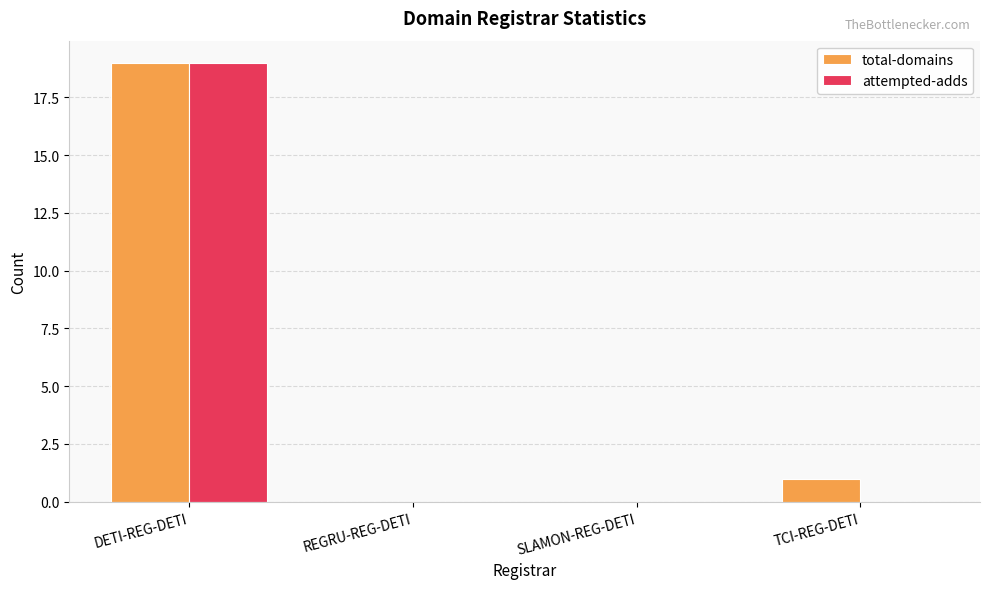

What is the greatest value displayed?

19